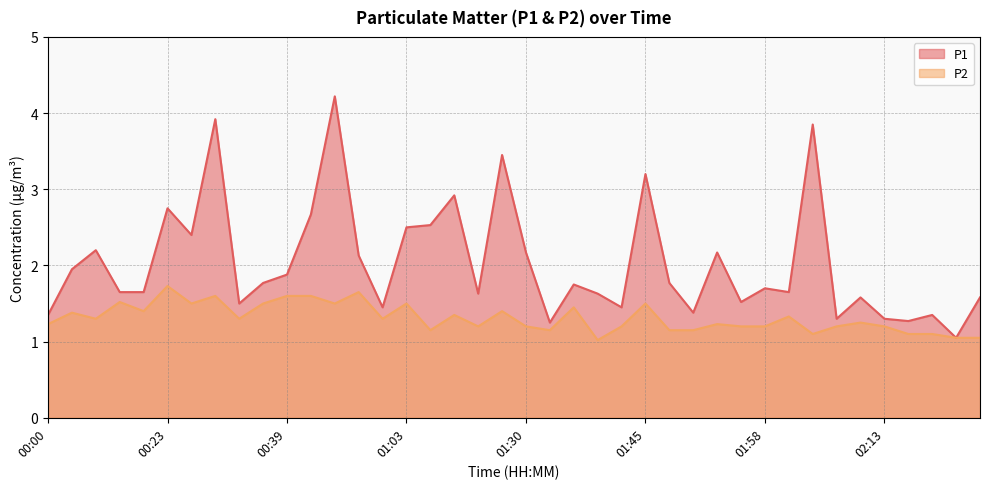

Which series has the widest spread of values?

P1